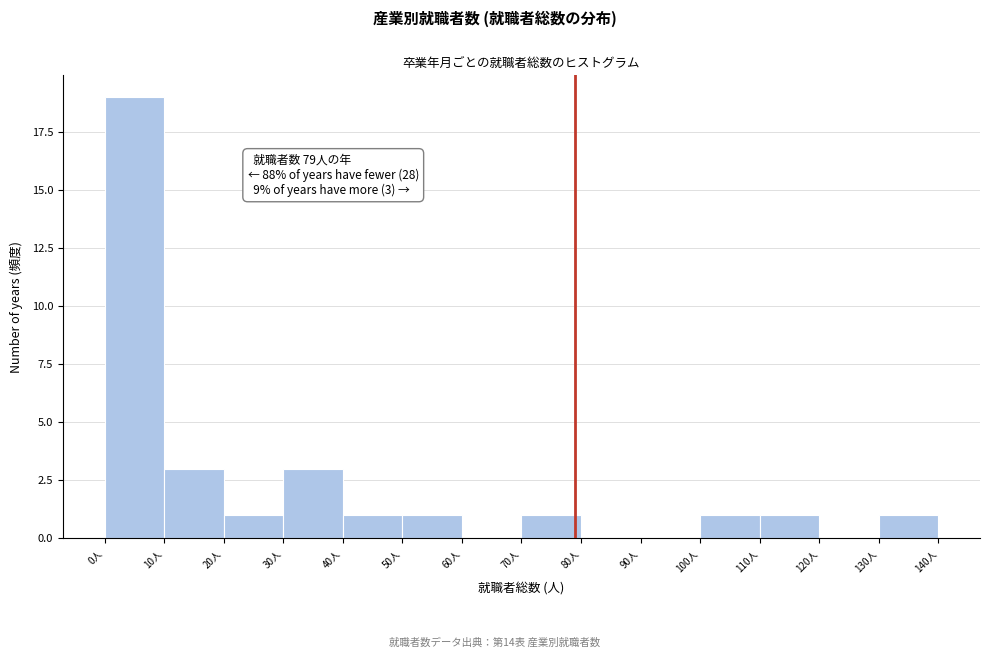

Over which range of the x-axis is the bar tallest?

0 to 10